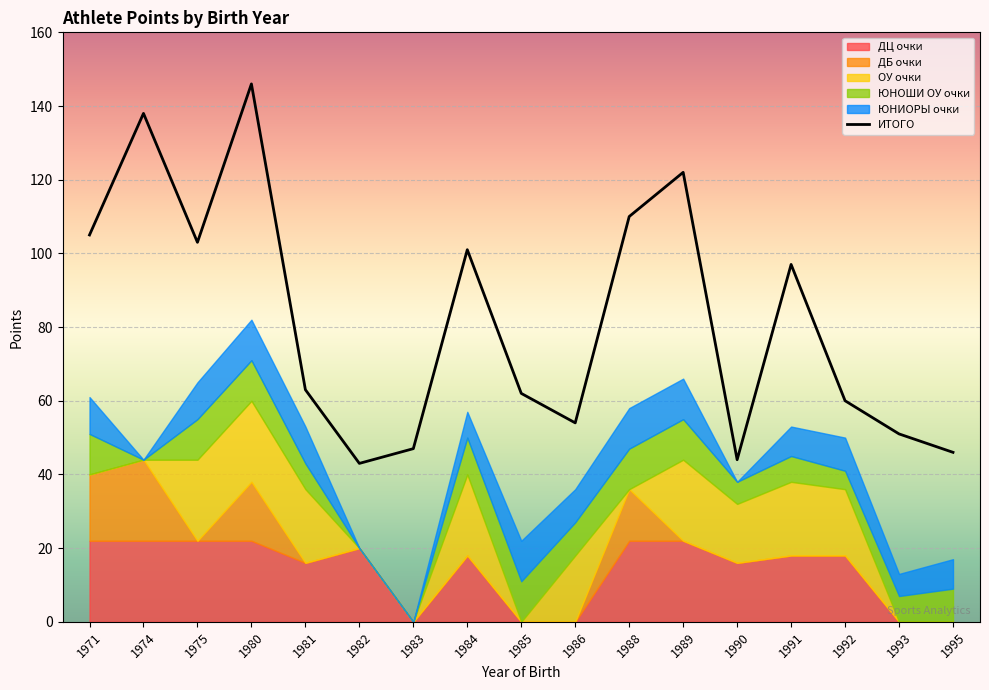

Reading left to right, what are all the values shown in this chart?

ИТОГО: 1971=105	1974=138	1975=103	1980=146	1981=63	1982=43	1983=47	1984=101	1985=62	1986=54	1988=110	1989=122	1990=44	1991=97	1992=60	1993=51	1995=46
ДЦ очки: 1971=22	1974=22	1975=22	1980=22	1981=16	1982=20	1983=0	1984=18	1985=0	1986=0	1988=22	1989=22	1990=16	1991=18	1992=18	1993=0	1995=0
ДБ очки: 1971=18	1974=22	1975=0	1980=16	1981=0	1982=0	1983=0	1984=0	1985=0	1986=0	1988=14	1989=0	1990=0	1991=0	1992=0	1993=0	1995=0
ОУ очки: 1971=0	1974=0	1975=22	1980=22	1981=20	1982=0	1983=0	1984=22	1985=0	1986=18	1988=0	1989=22	1990=16	1991=20	1992=18	1993=0	1995=0
ЮНОШИ ОУ очки: 1971=11	1974=0	1975=11	1980=11	1981=7	1982=0	1983=0	1984=10	1985=11	1986=9	1988=11	1989=11	1990=6	1991=7	1992=5	1993=7	1995=9
ЮНИОРЫ очки: 1971=10	1974=0	1975=10	1980=11	1981=10	1982=0	1983=0	1984=7	1985=11	1986=9	1988=11	1989=11	1990=0	1991=8	1992=9	1993=6	1995=8